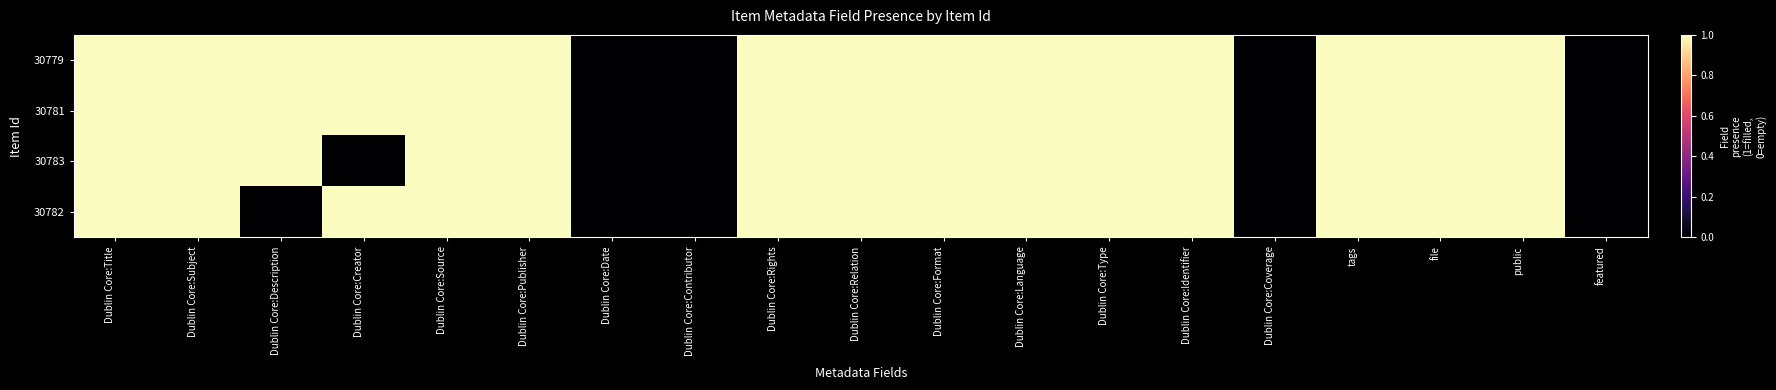

Reading left to right, extract all data points from this chart.

30779: Dublin Core:Title=1	Dublin Core:Subject=1	Dublin Core:Description=1	Dublin Core:Creator=1	Dublin Core:Source=1	Dublin Core:Publisher=1	Dublin Core:Date=0	Dublin Core:Contributor=0	Dublin Core:Rights=1	Dublin Core:Relation=1	Dublin Core:Format=1	Dublin Core:Language=1	Dublin Core:Type=1	Dublin Core:Identifier=1	Dublin Core:Coverage=0	tags=1	file=1	public=1	featured=0
30781: Dublin Core:Title=1	Dublin Core:Subject=1	Dublin Core:Description=1	Dublin Core:Creator=1	Dublin Core:Source=1	Dublin Core:Publisher=1	Dublin Core:Date=0	Dublin Core:Contributor=0	Dublin Core:Rights=1	Dublin Core:Relation=1	Dublin Core:Format=1	Dublin Core:Language=1	Dublin Core:Type=1	Dublin Core:Identifier=1	Dublin Core:Coverage=0	tags=1	file=1	public=1	featured=0
30783: Dublin Core:Title=1	Dublin Core:Subject=1	Dublin Core:Description=1	Dublin Core:Creator=0	Dublin Core:Source=1	Dublin Core:Publisher=1	Dublin Core:Date=0	Dublin Core:Contributor=0	Dublin Core:Rights=1	Dublin Core:Relation=1	Dublin Core:Format=1	Dublin Core:Language=1	Dublin Core:Type=1	Dublin Core:Identifier=1	Dublin Core:Coverage=0	tags=1	file=1	public=1	featured=0
30782: Dublin Core:Title=1	Dublin Core:Subject=1	Dublin Core:Description=0	Dublin Core:Creator=1	Dublin Core:Source=1	Dublin Core:Publisher=1	Dublin Core:Date=0	Dublin Core:Contributor=0	Dublin Core:Rights=1	Dublin Core:Relation=1	Dublin Core:Format=1	Dublin Core:Language=1	Dublin Core:Type=1	Dublin Core:Identifier=1	Dublin Core:Coverage=0	tags=1	file=1	public=1	featured=0